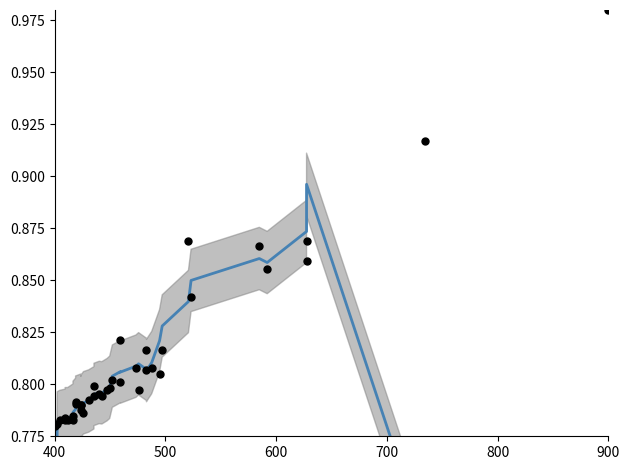

At how many categories does at least one series exceed 0?

40